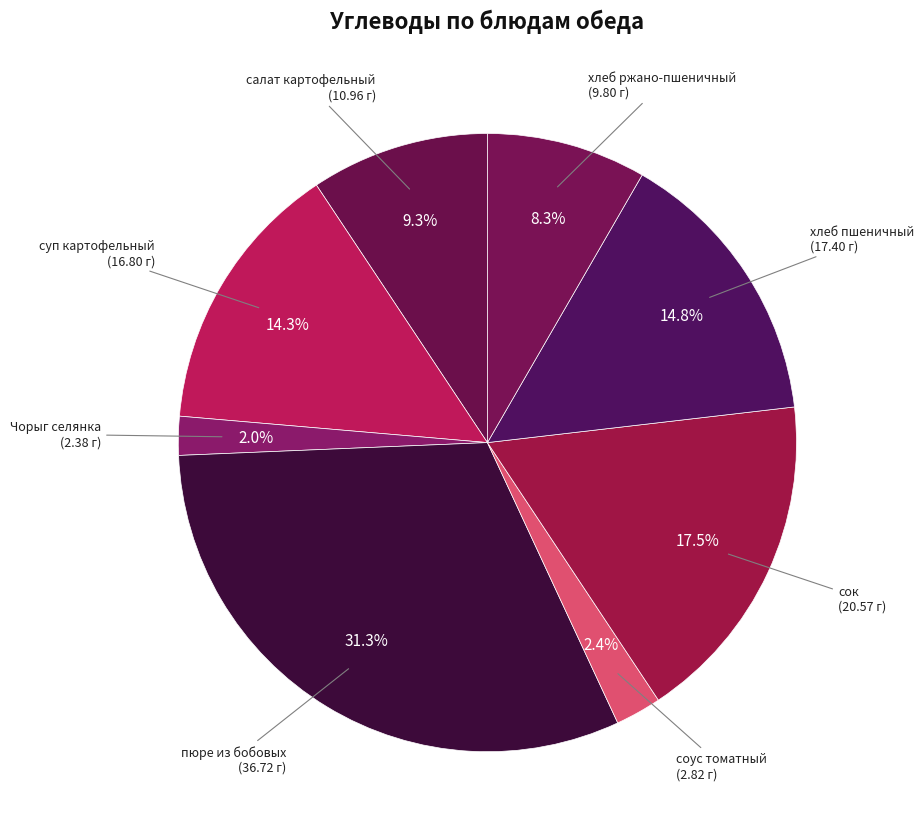

How many slices are in this pie chart?

8